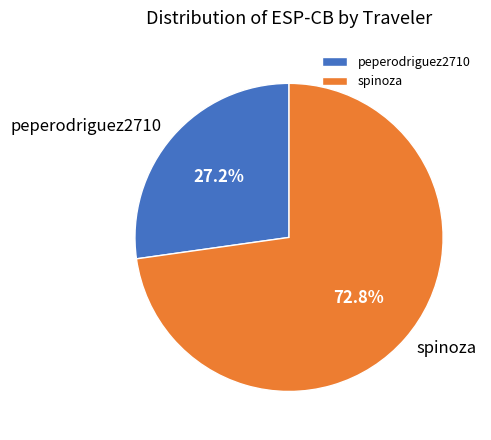

True or false: peperodriguez2710 accounts for 17% of the total.

False